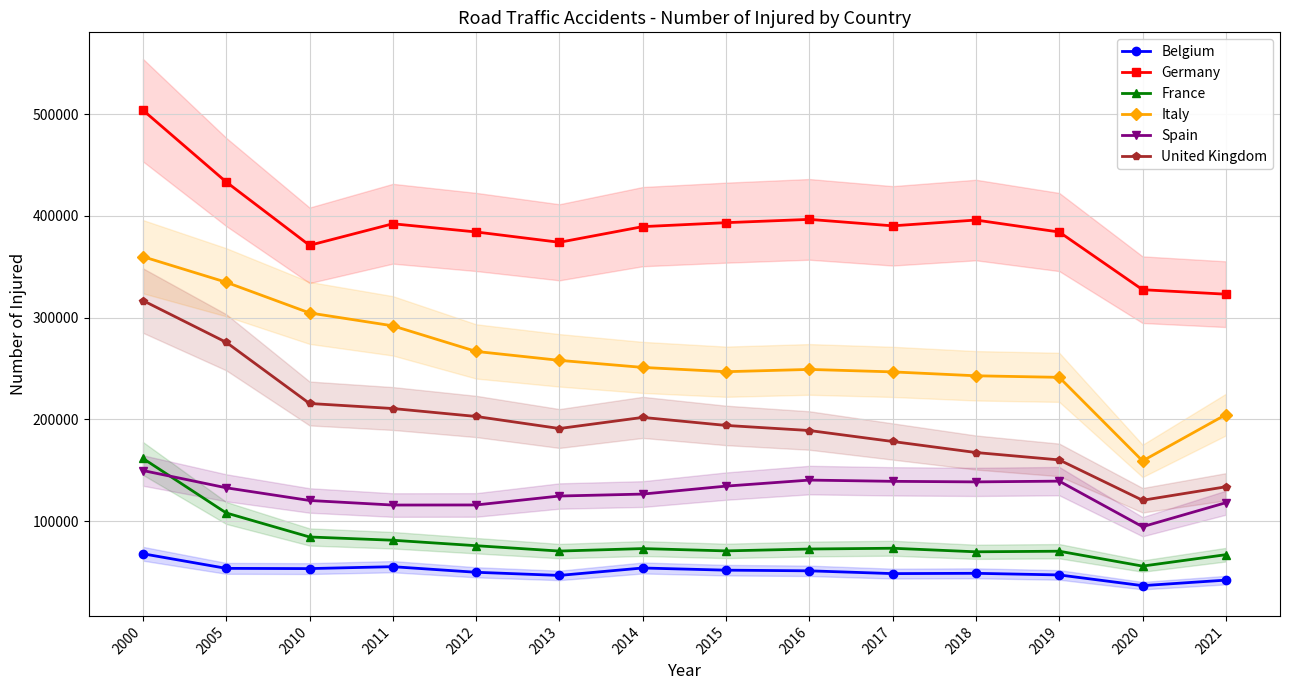

Where is the first local maximum for Belgium?

2011